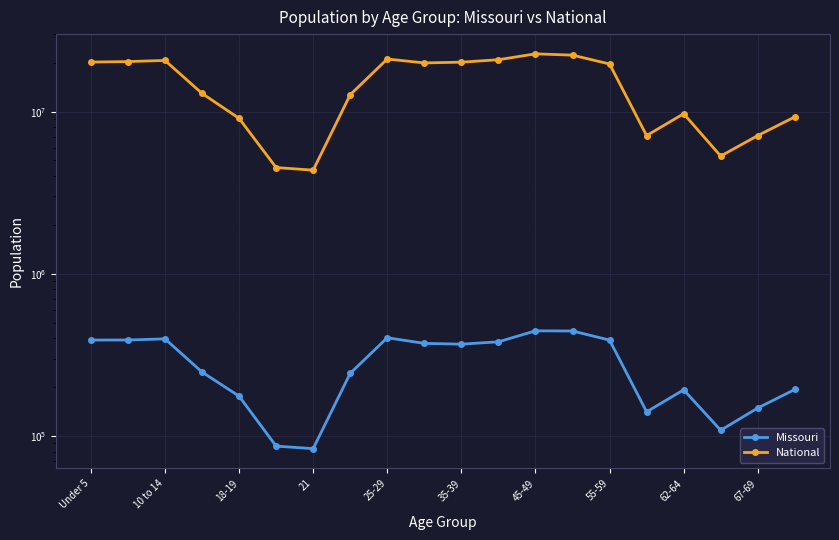

Does the chart display data point markers on the line(s)?

Yes